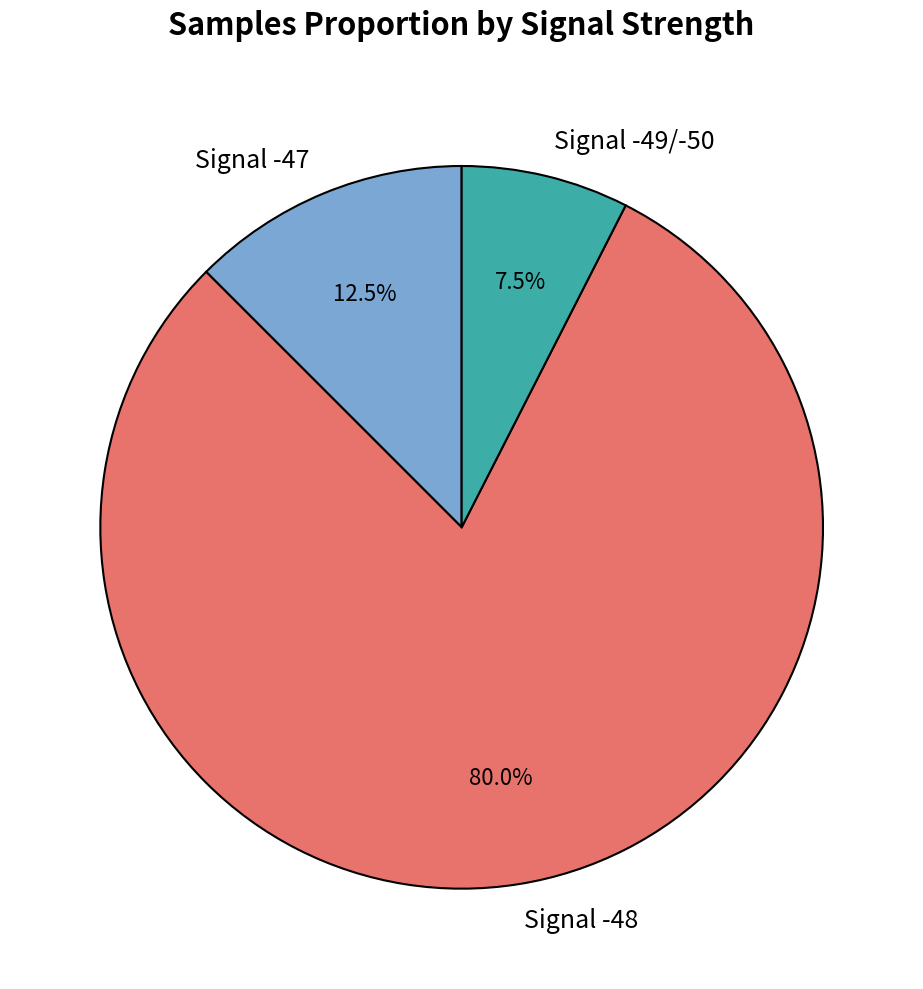

How many segments does this pie chart have?

3